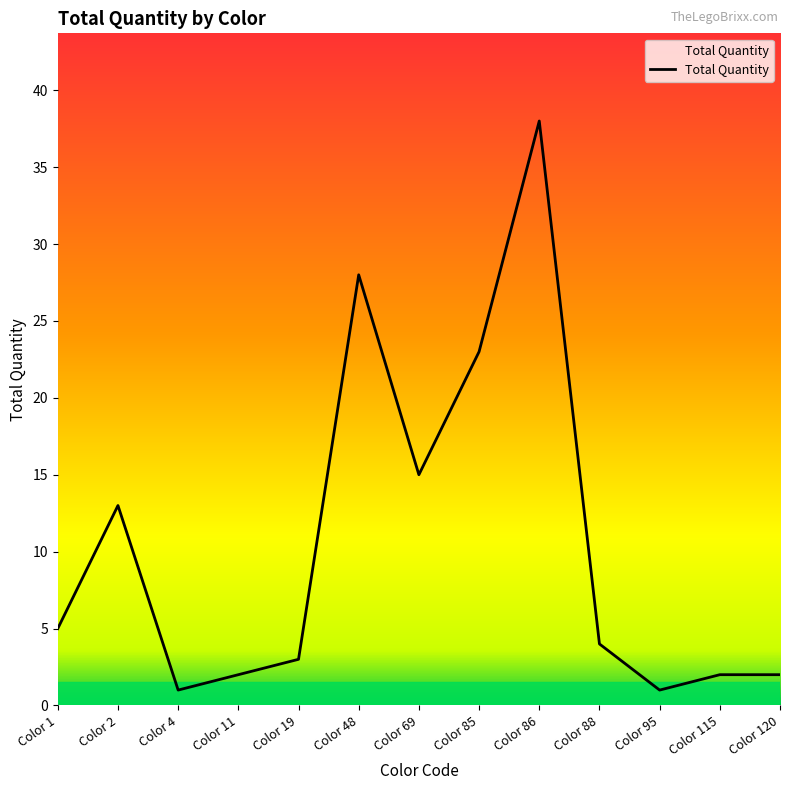

Where is the first local minimum?

Color 4